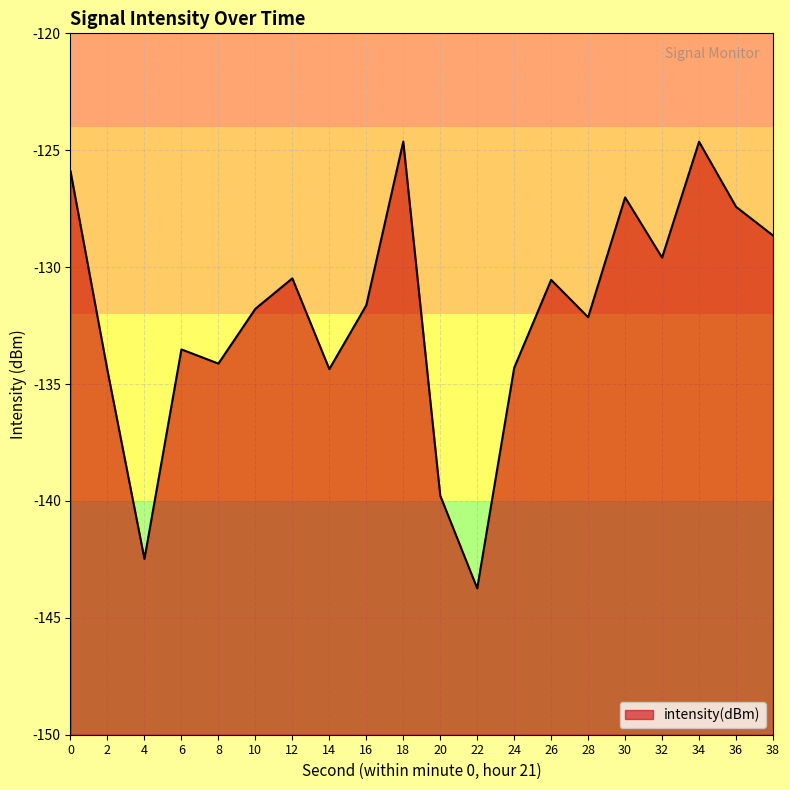

Between 32 and 16, which is larger?

32